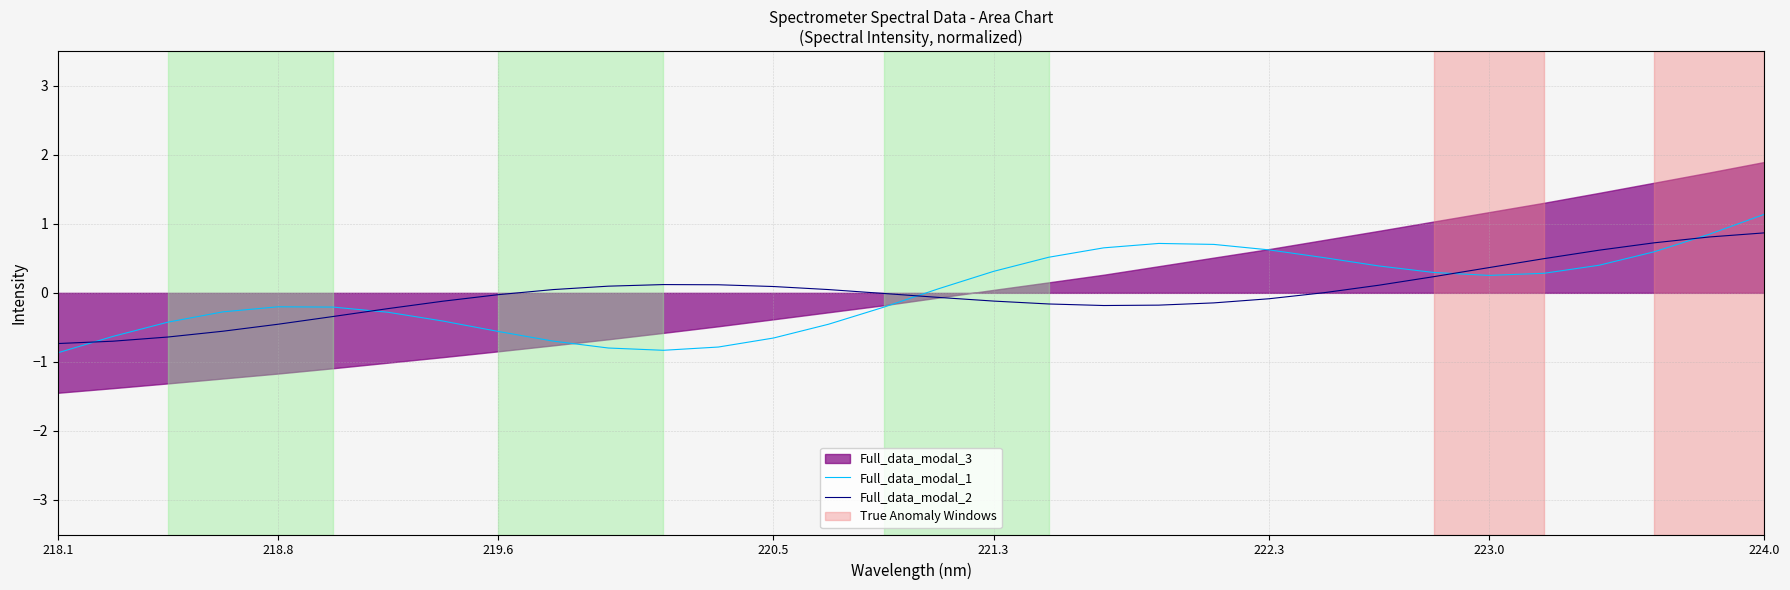

What is the highest value of the Full_data_modal_2 series?

0.9